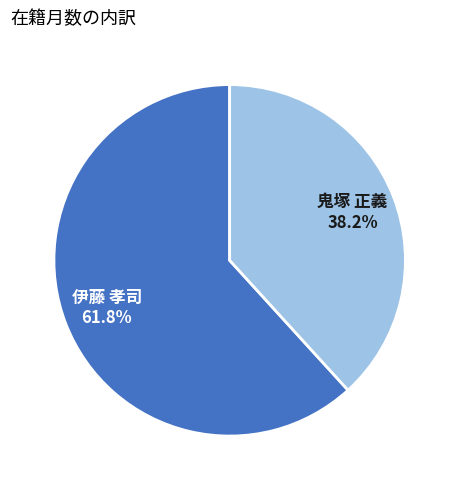

To the nearest percent, what portion does 伊藤 孝司 represent?

62%